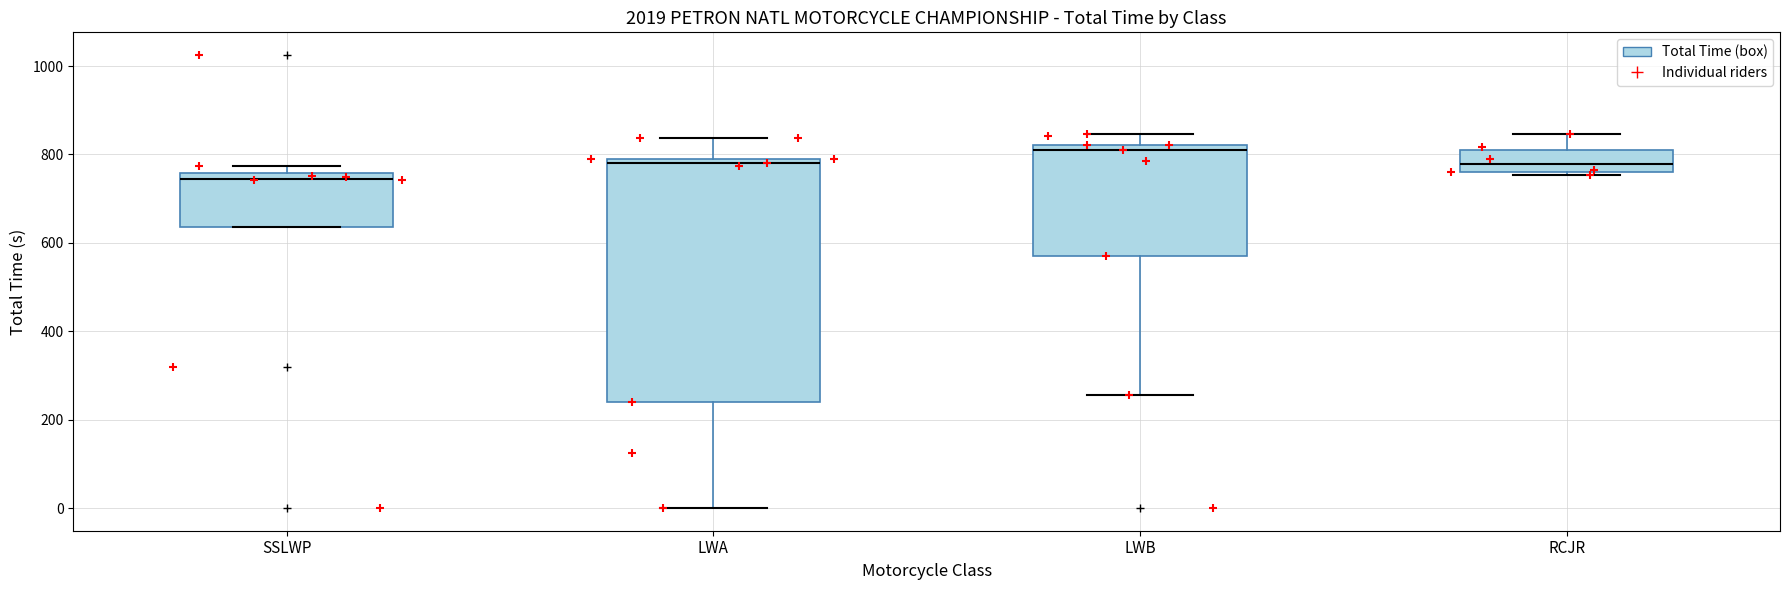

Where is the lower edge of the box for SSLWP on the y-axis? The values are not printed on the chart, so give them approximately, as read against the axis.

640